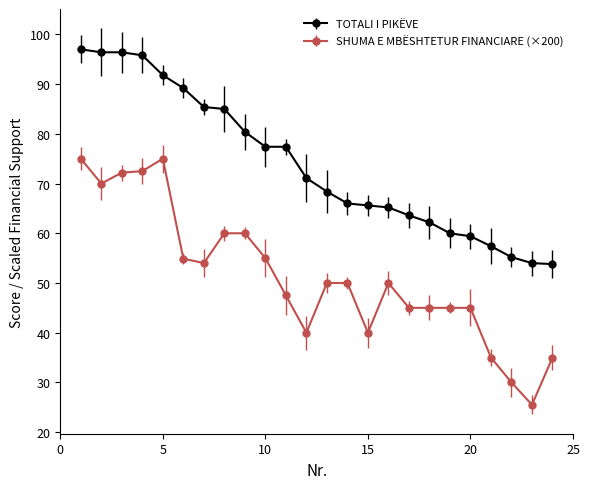

True or false: SHUMA E MBËSHTETUR FINANCIARE (×200) and TOTALI I PIKËVE cross at least once.

False